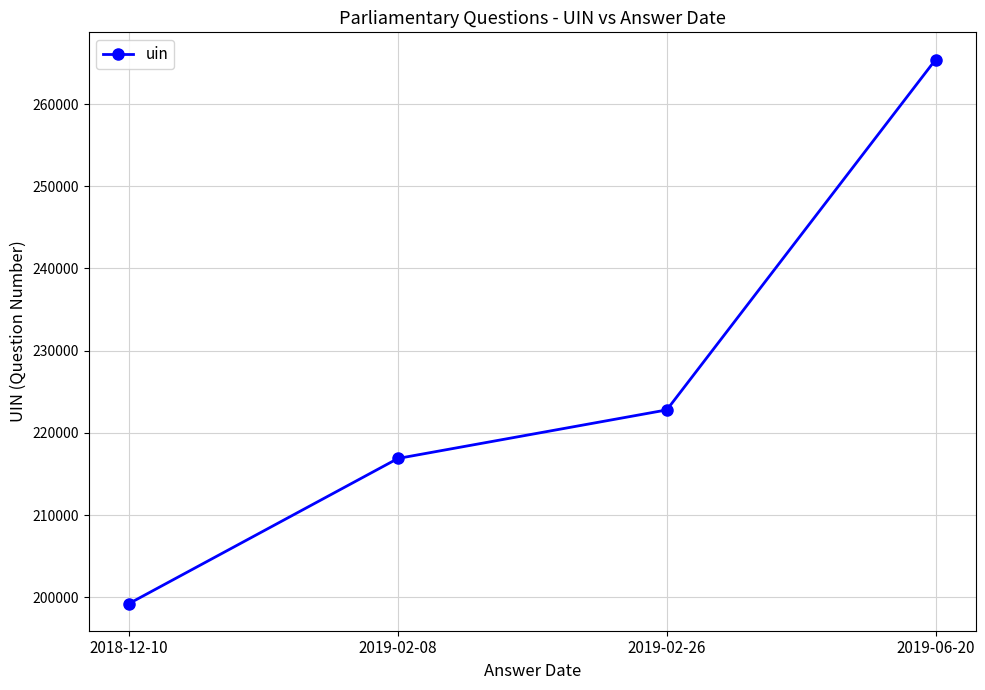

Is it true that the value at 2018-12-10 is 305475?

False